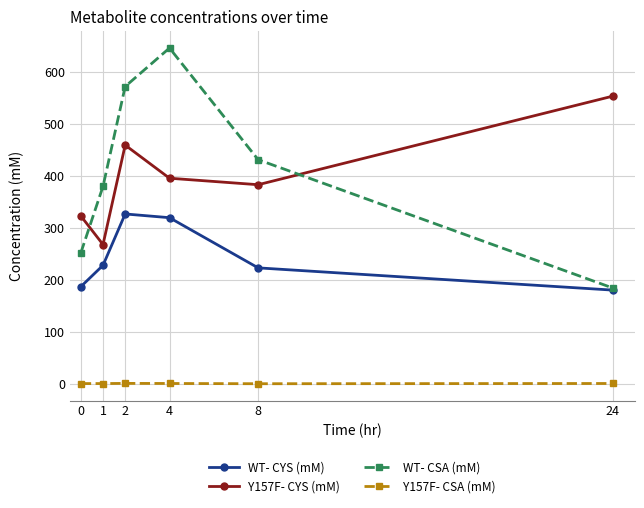

Is the value of Y157F- CYS (mM) at 8 greater than the value of WT- CYS (mM) at 8?

Yes